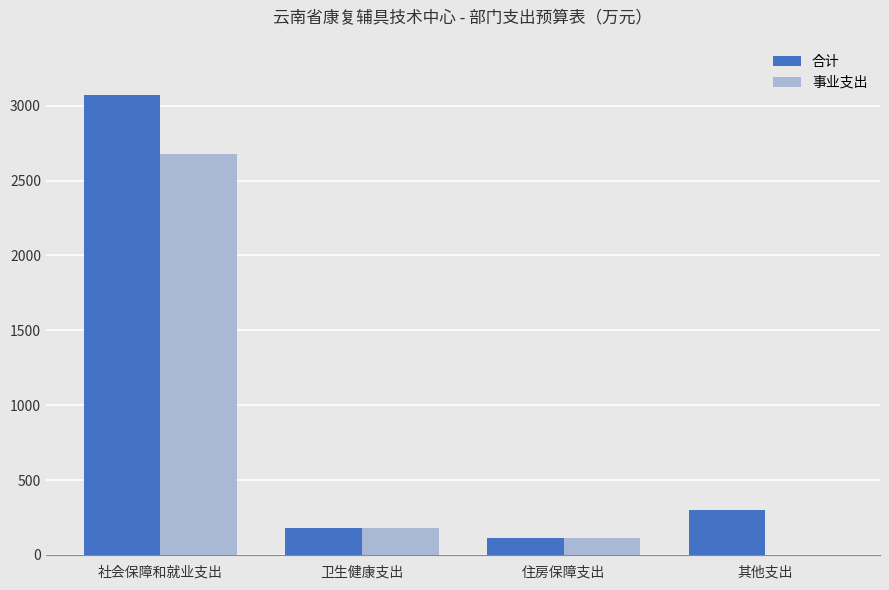

Reading left to right, transcribe all the data shown in this chart.

合计: 社会保障和就业支出=3072.8	卫生健康支出=176.8	住房保障支出=115.0	其他支出=300.0
事业支出: 社会保障和就业支出=2678.9	卫生健康支出=176.8	住房保障支出=115.0	其他支出=0.0